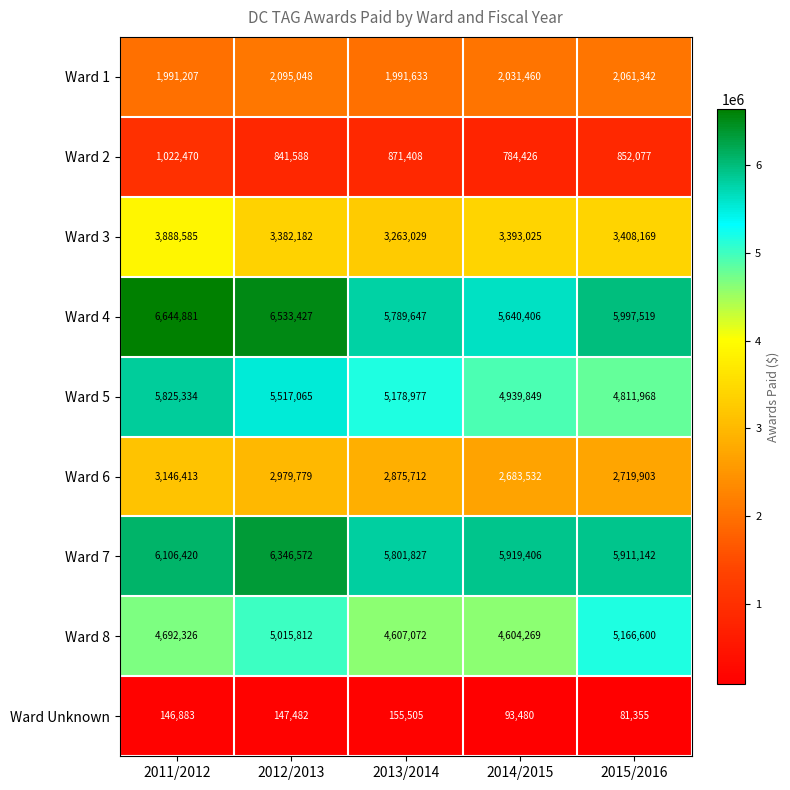

How many data points in Ward 8 are less than 4692326?

2